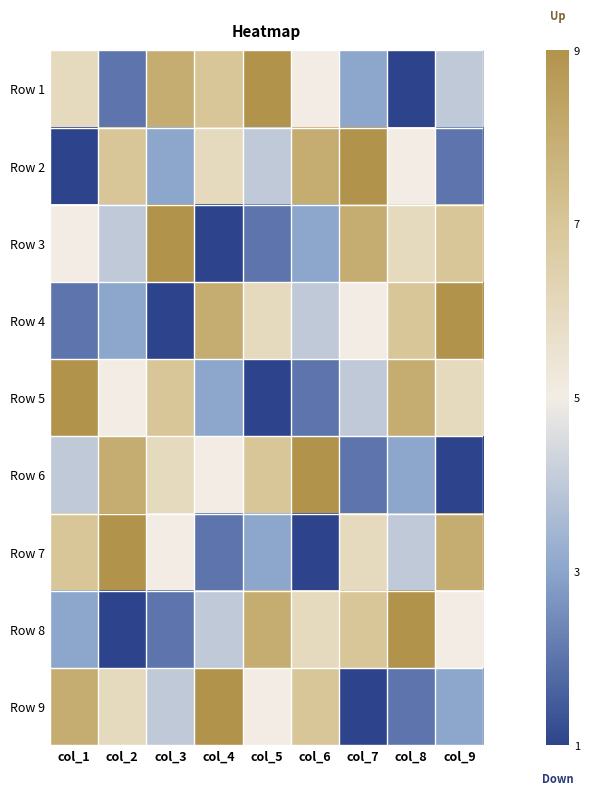

Reading right to left, extract all data points from this chart.

Row 1: col_9=-0.2	col_8=-1.0	col_7=-0.5	col_6=0.0	col_5=1.0	col_4=0.5	col_3=0.8	col_2=-0.8	col_1=0.2
Row 2: col_9=-0.8	col_8=0.0	col_7=1.0	col_6=0.8	col_5=-0.2	col_4=0.2	col_3=-0.5	col_2=0.5	col_1=-1.0
Row 3: col_9=0.5	col_8=0.2	col_7=0.8	col_6=-0.5	col_5=-0.8	col_4=-1.0	col_3=1.0	col_2=-0.2	col_1=0.0
Row 4: col_9=1.0	col_8=0.5	col_7=0.0	col_6=-0.2	col_5=0.2	col_4=0.8	col_3=-1.0	col_2=-0.5	col_1=-0.8
Row 5: col_9=0.2	col_8=0.8	col_7=-0.2	col_6=-0.8	col_5=-1.0	col_4=-0.5	col_3=0.5	col_2=0.0	col_1=1.0
Row 6: col_9=-1.0	col_8=-0.5	col_7=-0.8	col_6=1.0	col_5=0.5	col_4=0.0	col_3=0.2	col_2=0.8	col_1=-0.2
Row 7: col_9=0.8	col_8=-0.2	col_7=0.2	col_6=-1.0	col_5=-0.5	col_4=-0.8	col_3=0.0	col_2=1.0	col_1=0.5
Row 8: col_9=0.0	col_8=1.0	col_7=0.5	col_6=0.2	col_5=0.8	col_4=-0.2	col_3=-0.8	col_2=-1.0	col_1=-0.5
Row 9: col_9=-0.5	col_8=-0.8	col_7=-1.0	col_6=0.5	col_5=0.0	col_4=1.0	col_3=-0.2	col_2=0.2	col_1=0.8